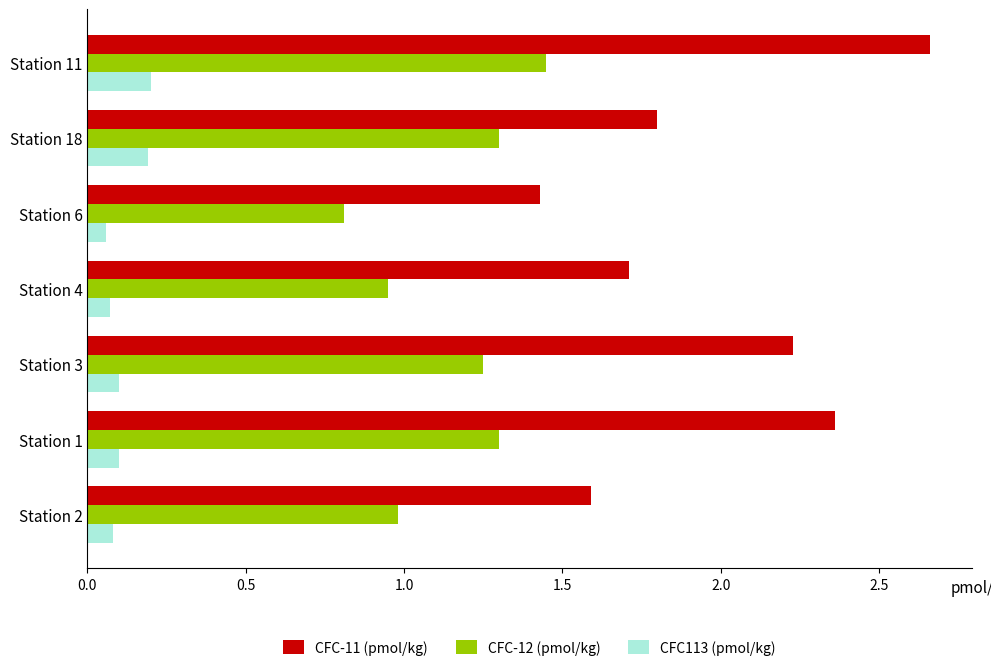

How many data points does each series have?

7